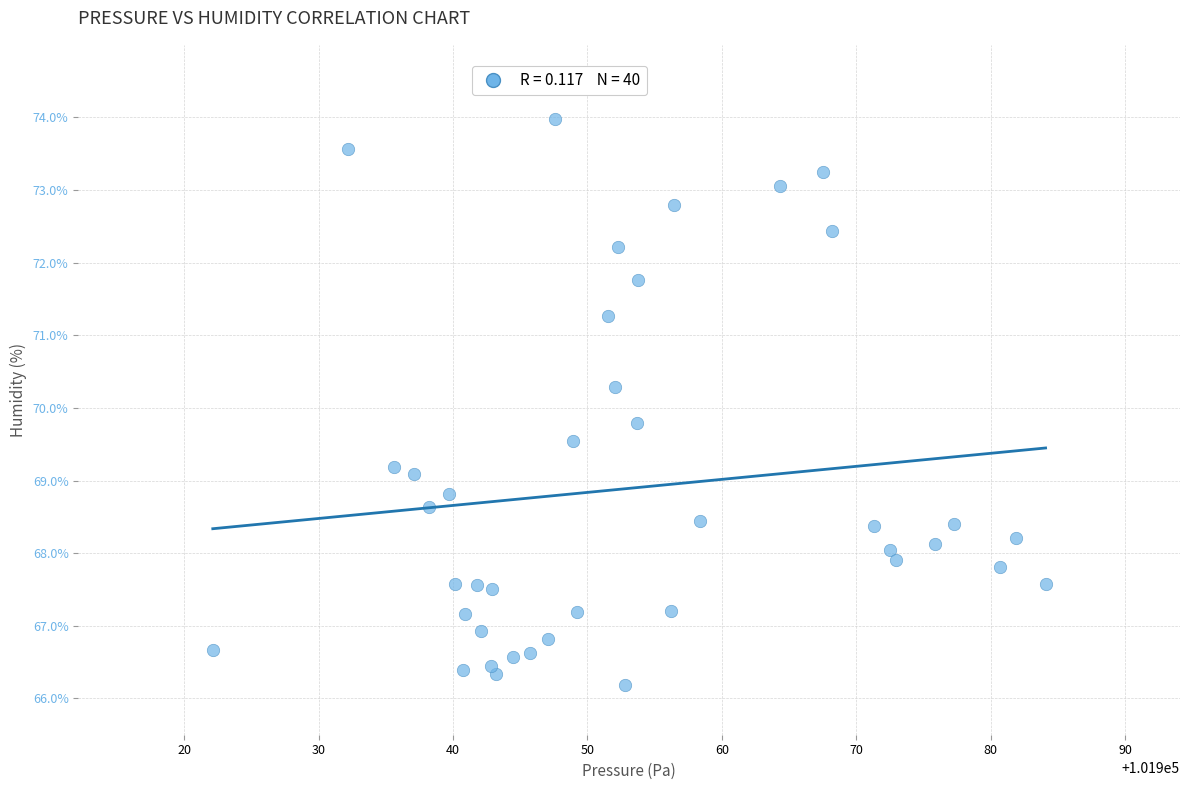

What is the range of X values (max minus min)?

62.0